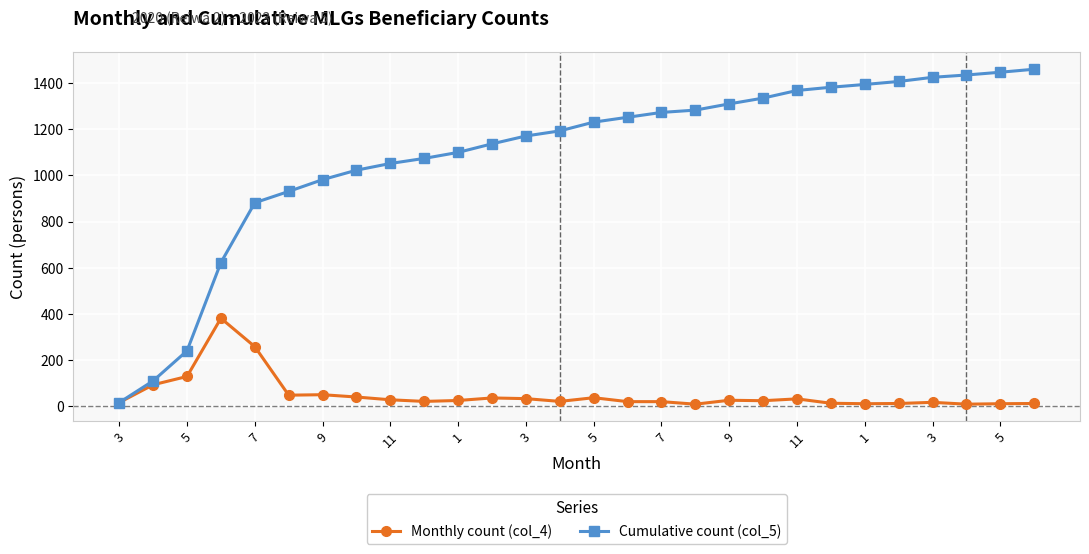

Which series has the largest range (max minus min)?

Cumulative count (col_5)